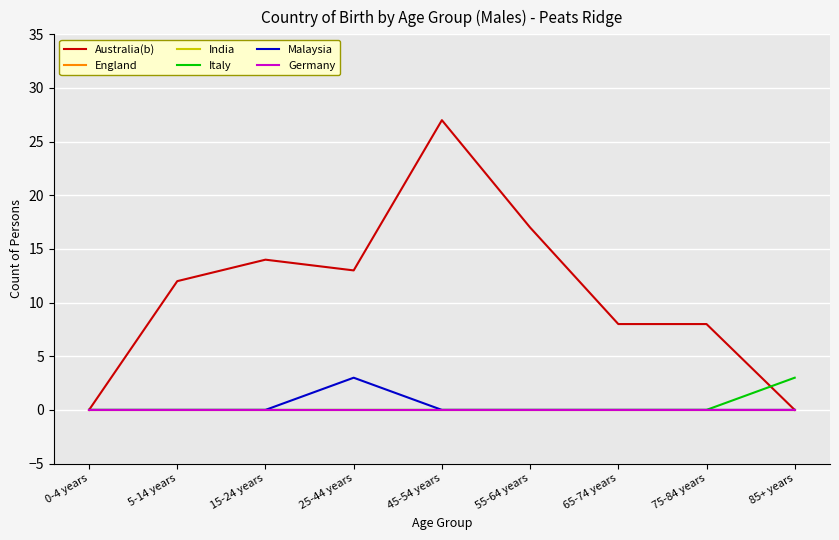

True or false: Australia(b) and India cross at least once.

False